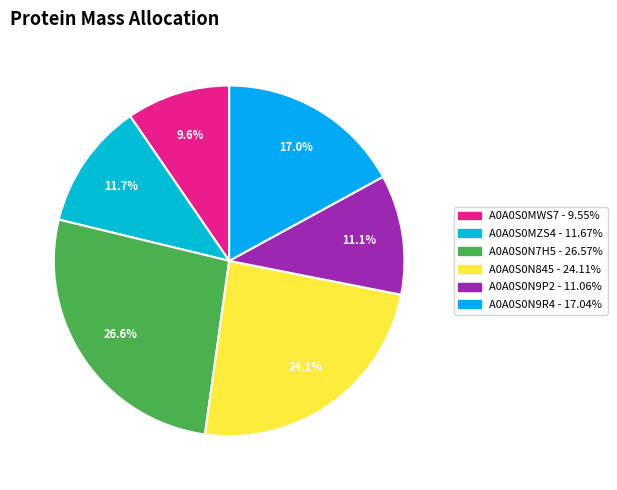

What portion of the pie excludes A0A0S0N9P2?

88.9%